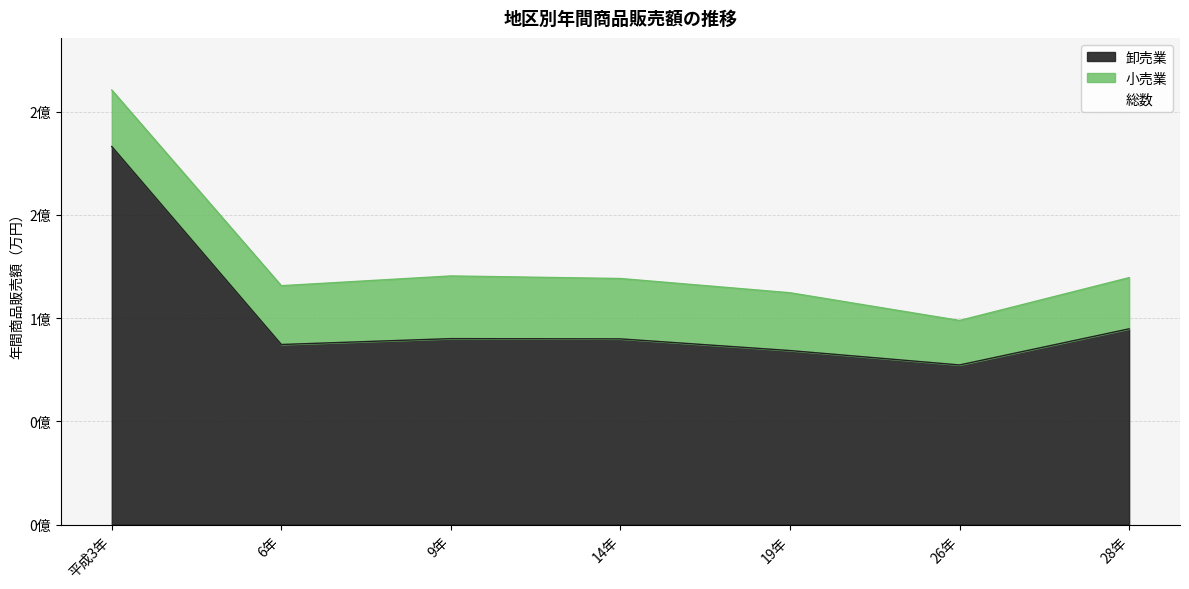

What is the maximum value for 卸売業?

183161071